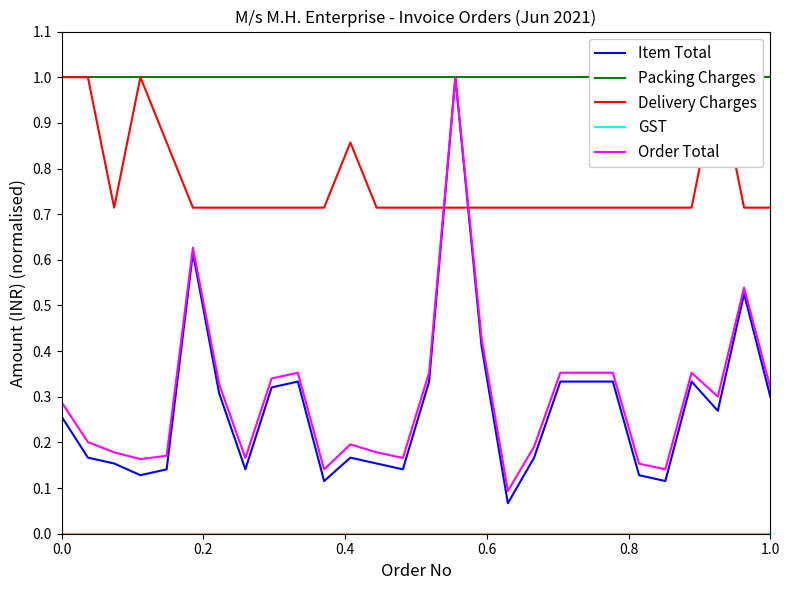

How many data points does each series have?

28